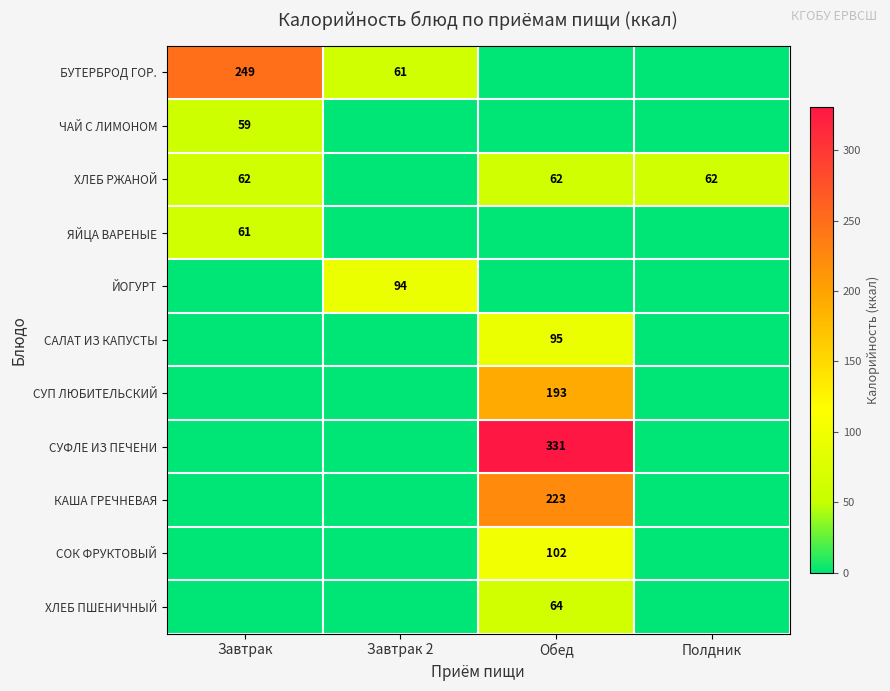

Which series has the largest total across all categories?

СУФЛЕ ИЗ ПЕЧЕНИ